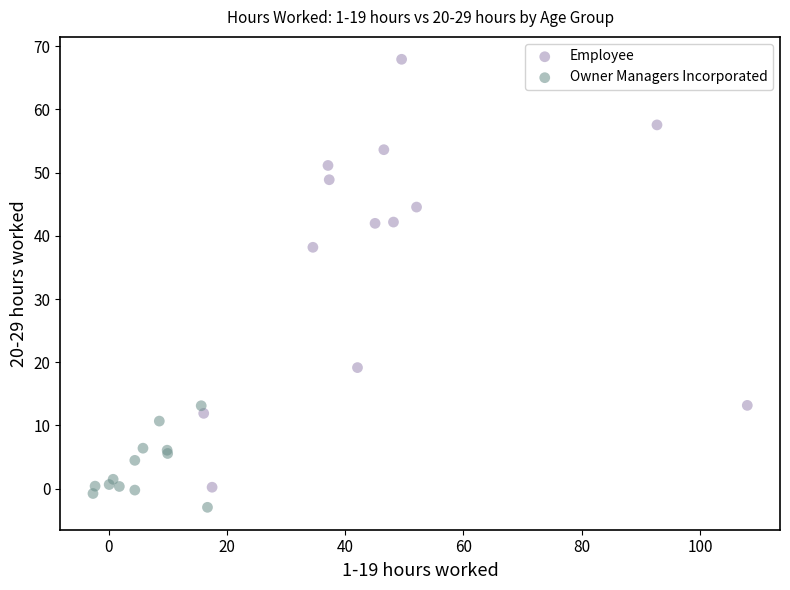

Which series reaches the maximum Y coordinate?

Employee